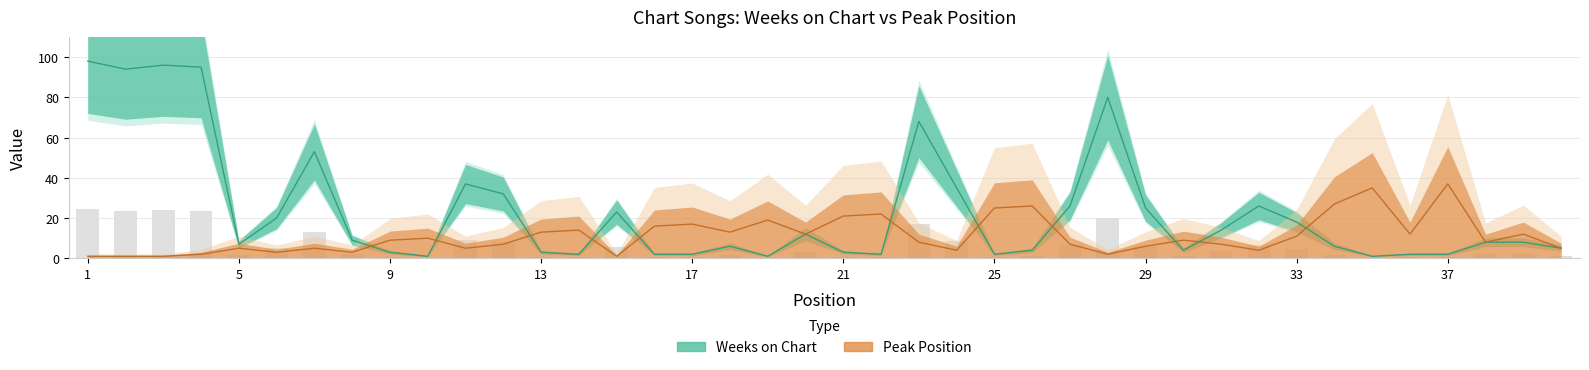

Read the Peak Position value at 21.

21